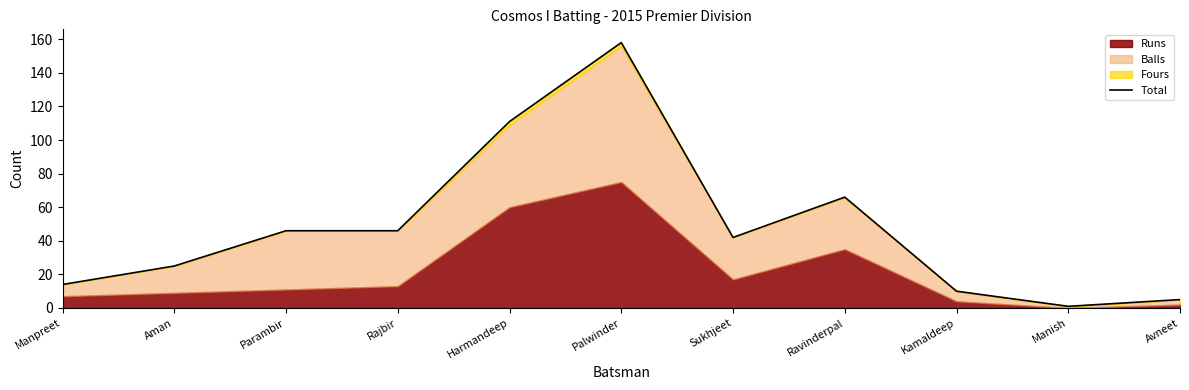

List the labels in order of value, largest first.

Palwinder, Harmandeep, Ravinderpal, Parambir, Rajbir, Sukhjeet, Aman, Manpreet, Kamaldeep, Avneet, Manish